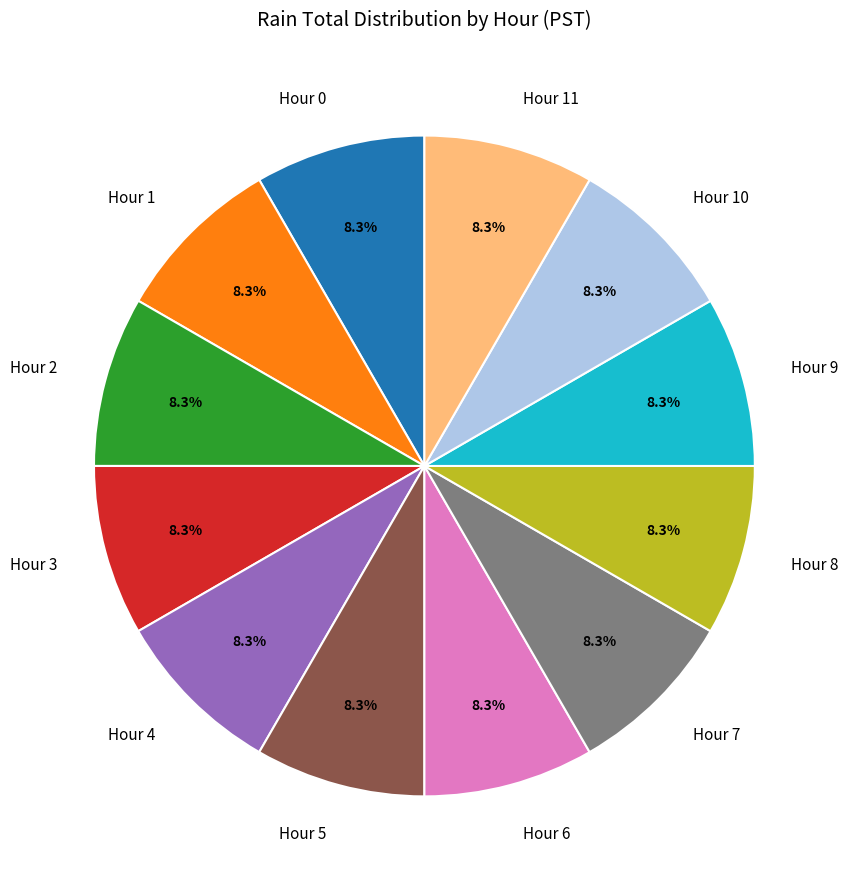

Combined, what portion of the pie is Hour 6 and Hour 11?

16.7%